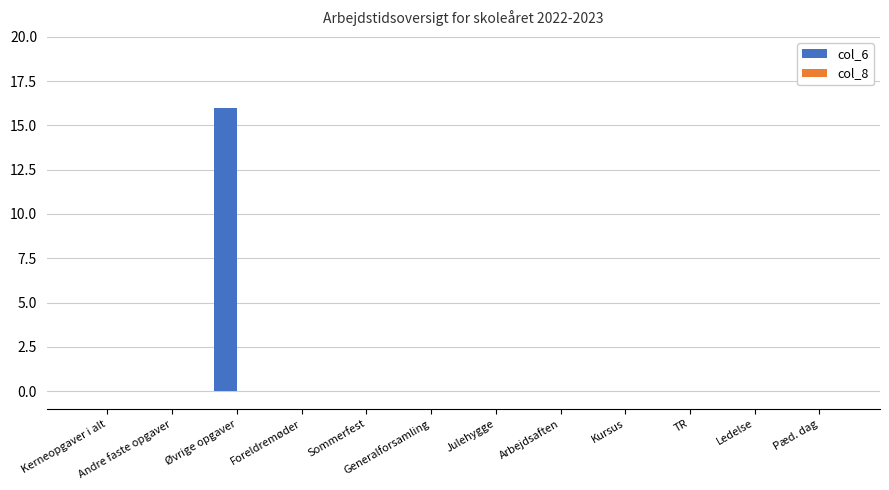

What is the sum of all values?

16